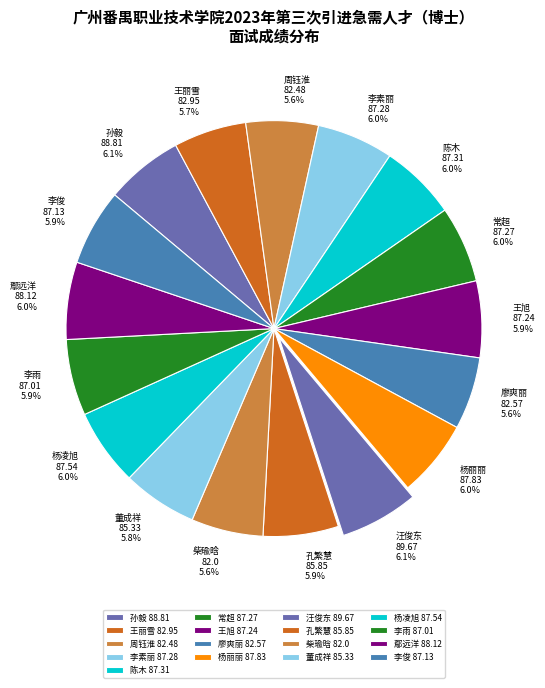

What is the ratio of the value at 常超 87.27 to the value at 李雨 87.01?

1.0